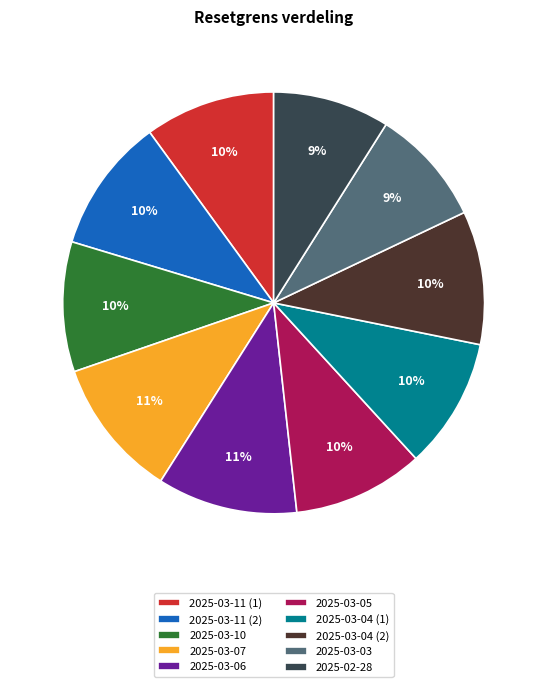

What is the ratio of the value at 2025-03-05 to the value at 2025-03-04 (1)?

1.0